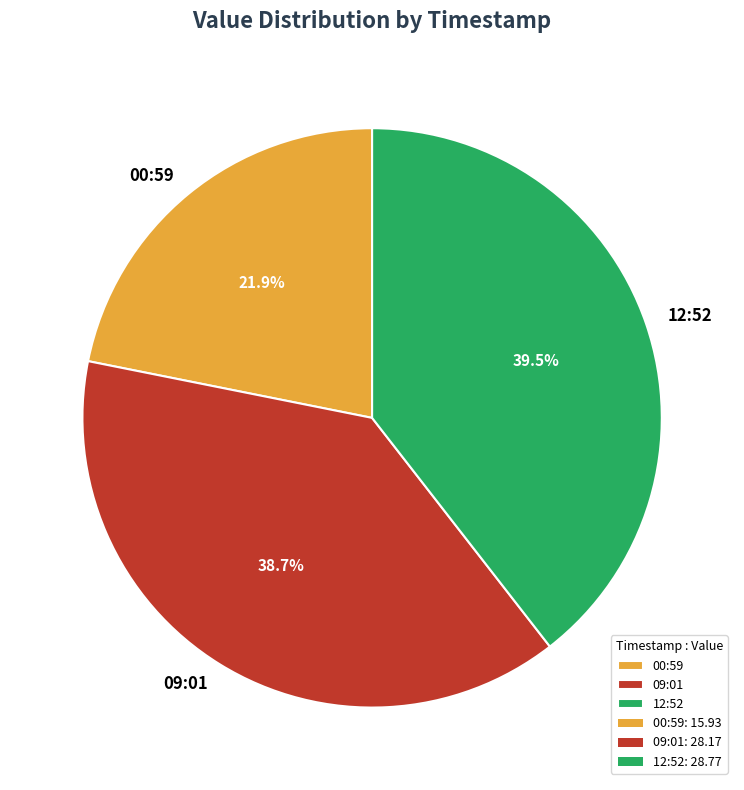

What is the ratio of the value at 00:59 to the value at 09:01?

0.6